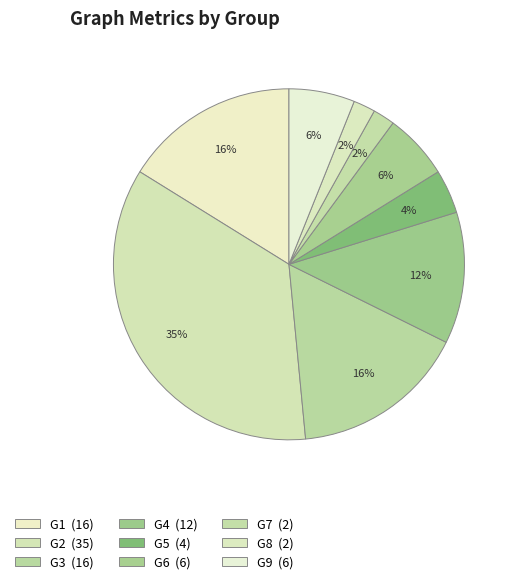

How many segments does this pie chart have?

9